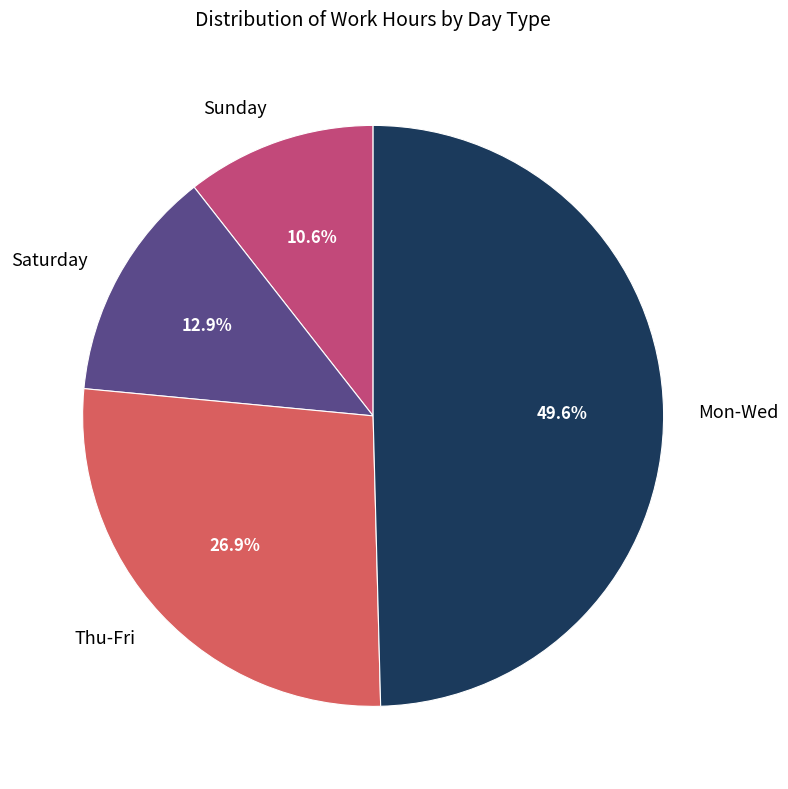

Is the sum of Thu-Fri and Mon-Wed greater than half?

Yes